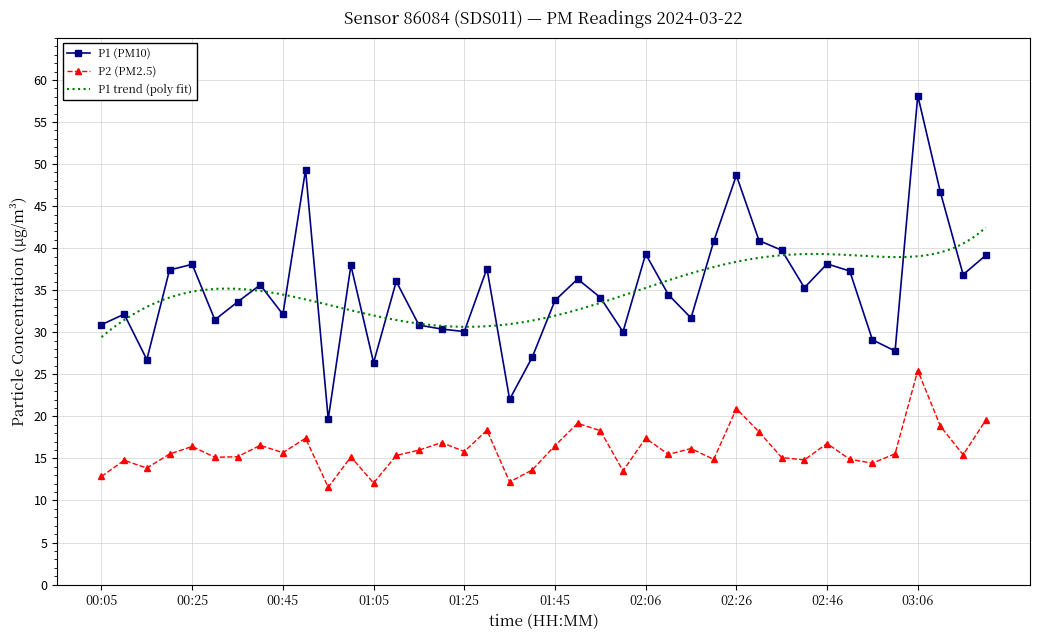

List the labels in order of P2 (PM2.5) value, smallest first.

00:55, 01:05, 01:35, 00:05, 02:01, 01:40, 00:15, 02:56, 00:10, 02:41, 02:21, 02:51, 02:36, 00:30, 01:00, 00:35, 01:10, 03:16, 02:11, 00:20, 03:01, 00:45, 01:25, 01:15, 02:16, 00:25, 01:45, 00:40, 02:46, 01:20, 00:50, 02:06, 02:31, 01:56, 01:30, 03:11, 01:50, 03:21, 02:26, 03:06